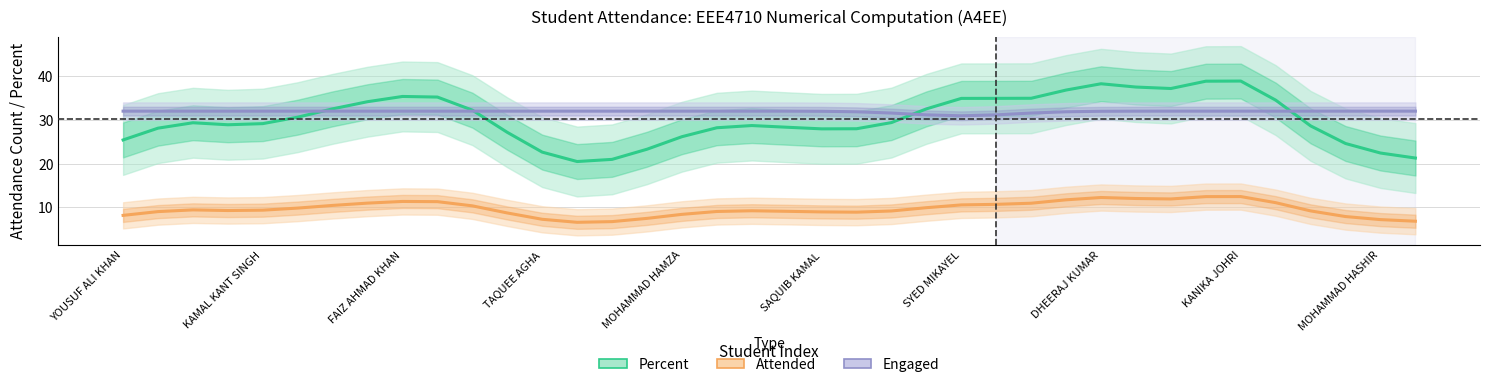

The value of Engaged at 26 is 13.4. True or false?

False